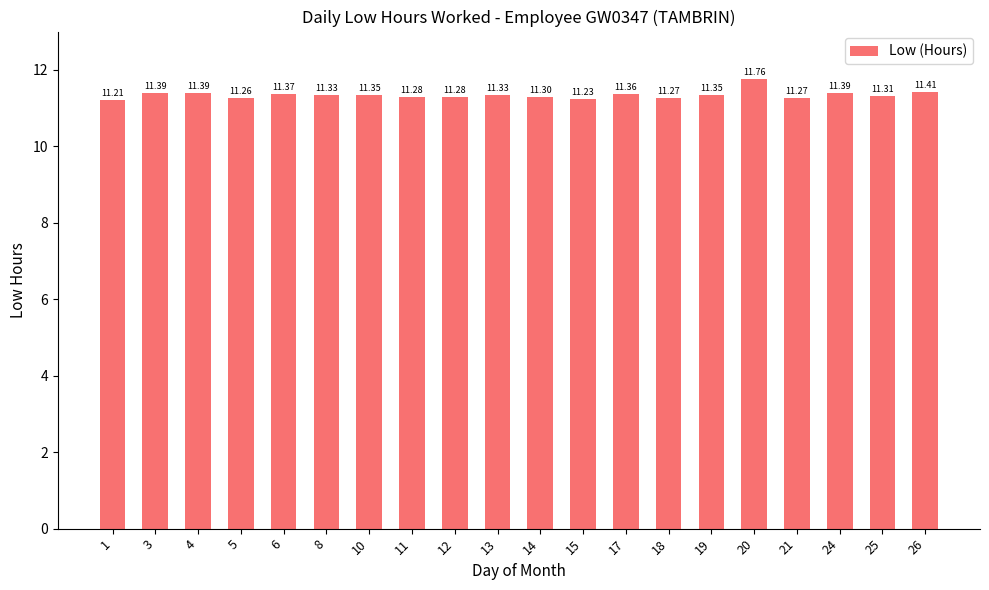

What is the value of the 14th bar from the left?

11.3